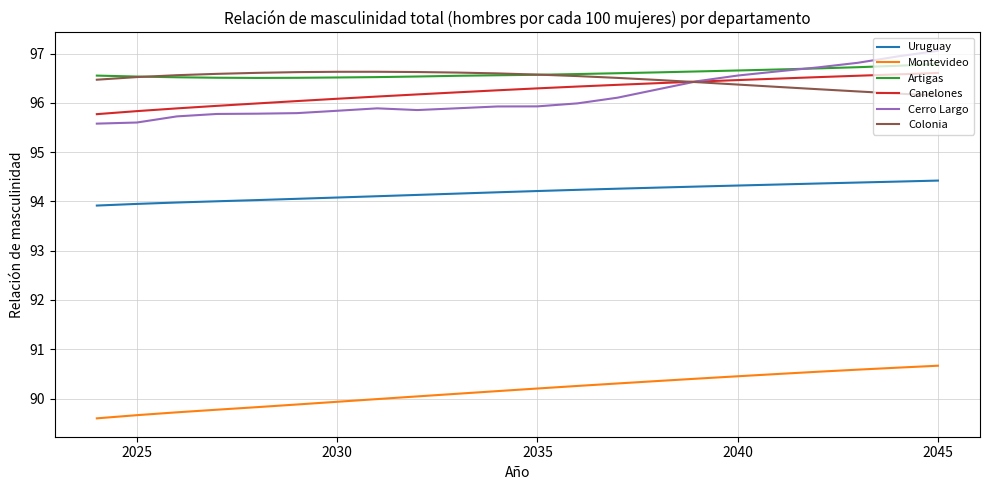

How many distinct data groups are displayed?

6